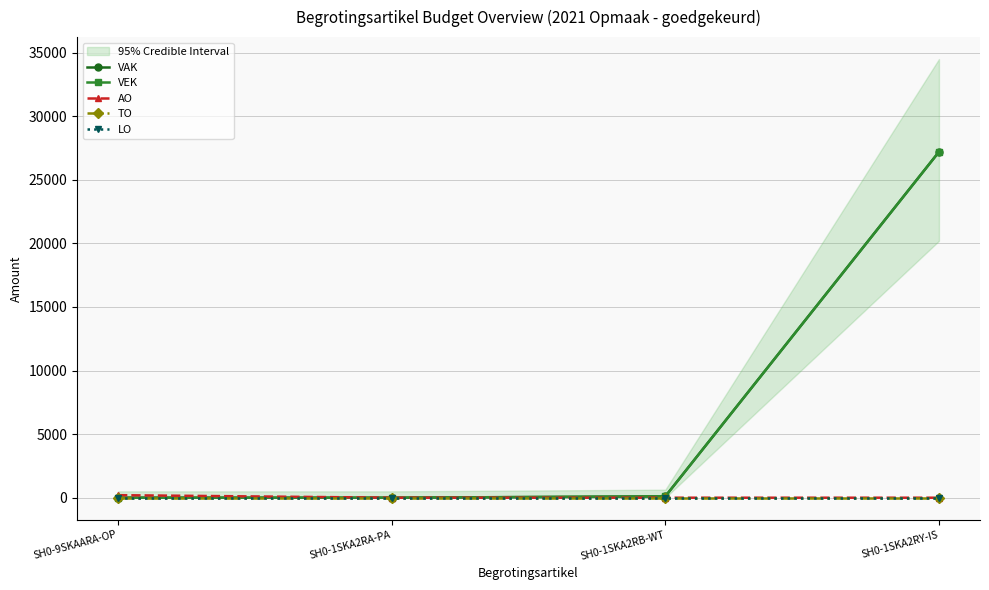

The VEK series shows 66 at SH0-1SKA2RB-WT. True or false?

False